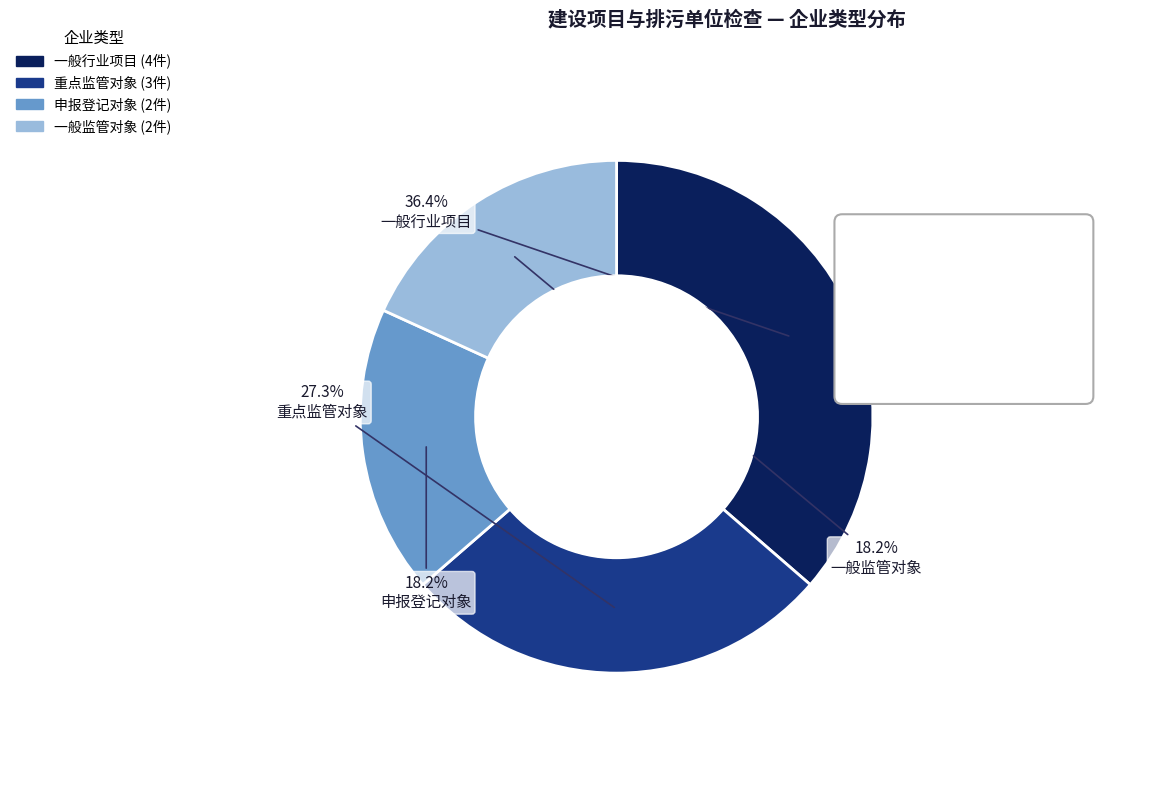

How many segments does this pie chart have?

4